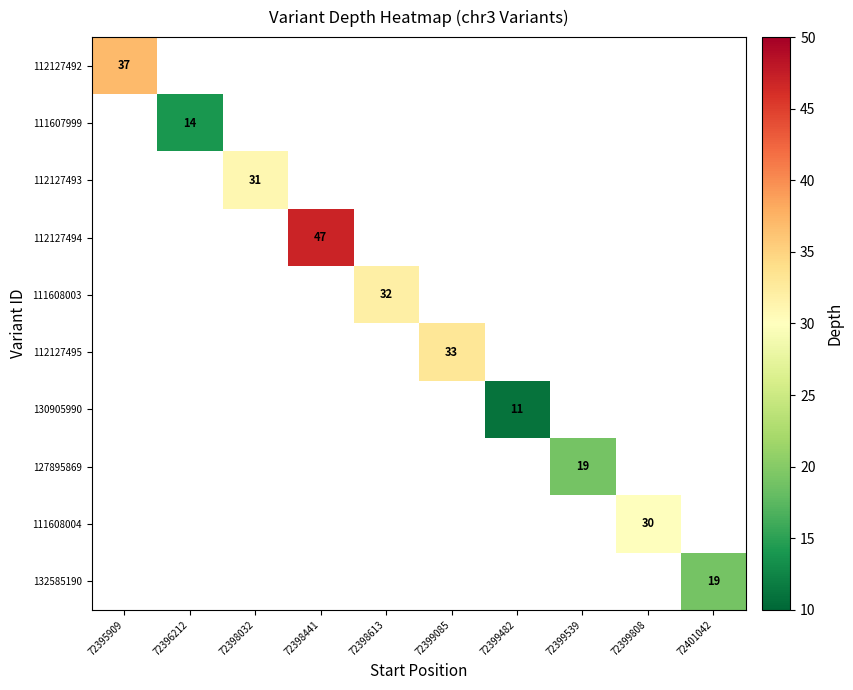

The value of 112127492 at 72395909 is 12. True or false?

False